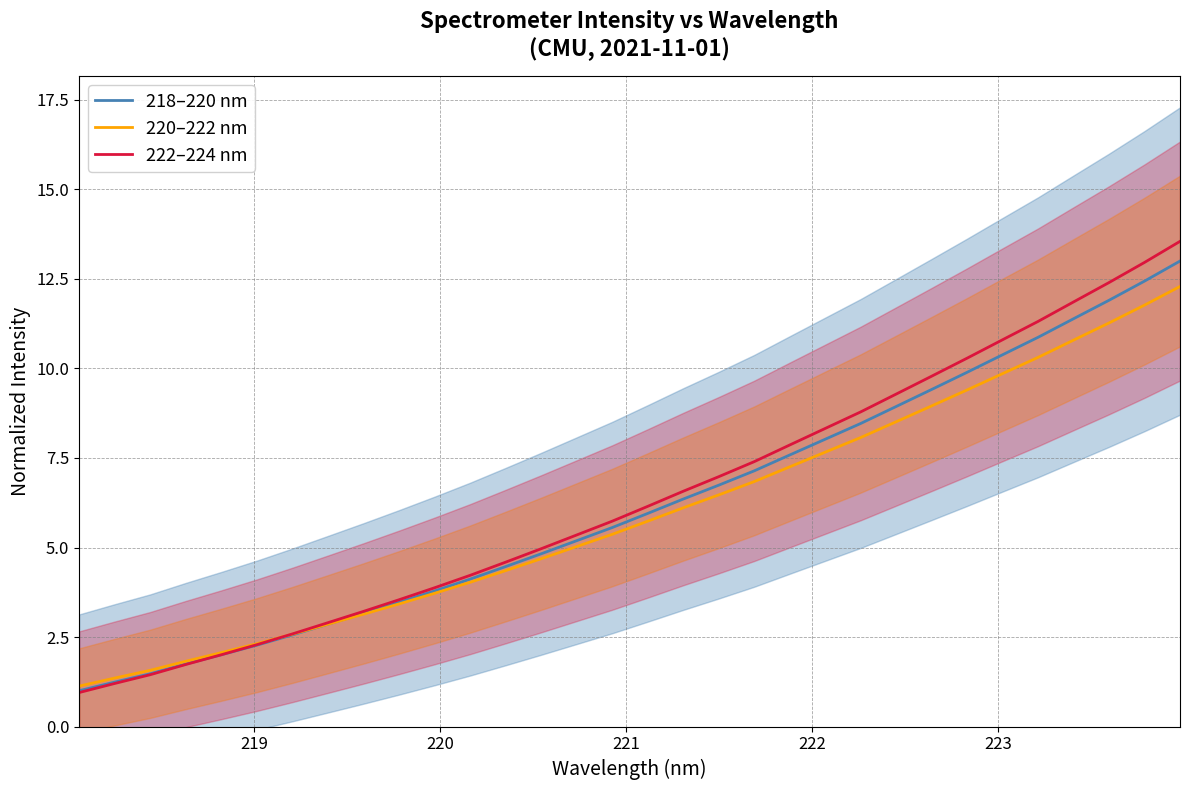

How many intersections are there between 220–222 nm and 222–224 nm?

1